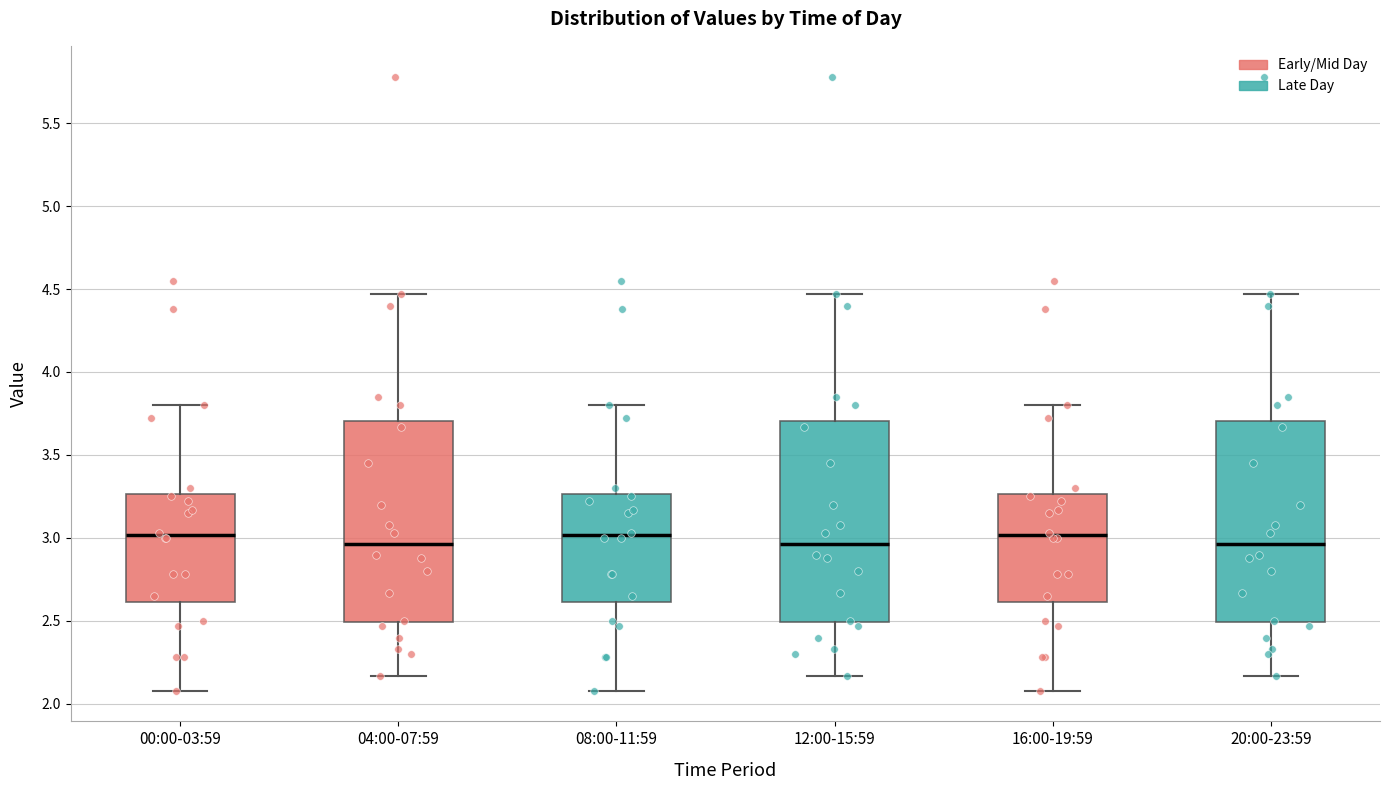

Where does the lower whisker of the box for 00:00-03:59 end on the y-axis? The values are not printed on the chart, so give them approximately, as read against the axis.

2.10